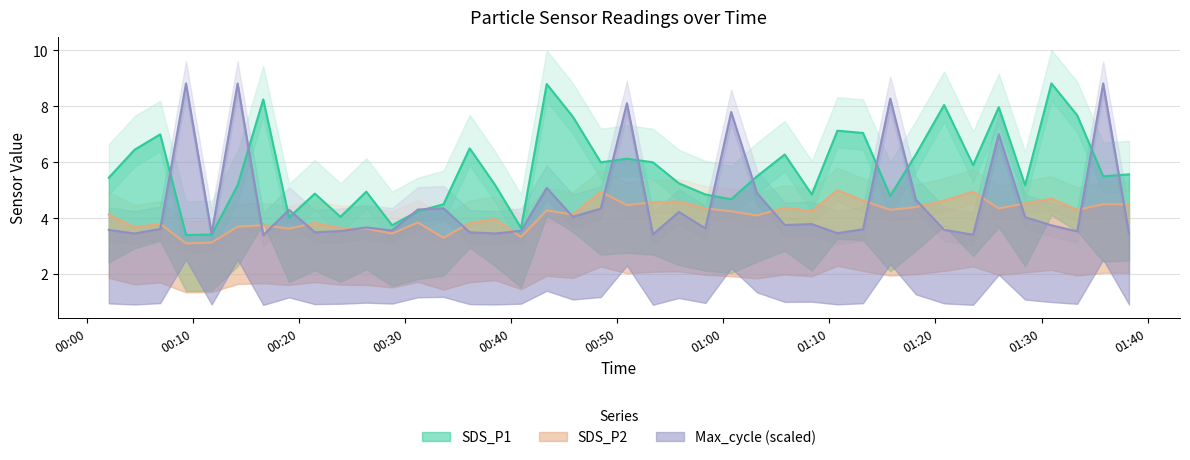

List the labels in order of SDS_P1 value, smallest first.

2023/09/06 00:09:19, 2023/09/06 00:11:44, 2023/09/06 00:40:55, 2023/09/06 00:28:45, 2023/09/06 00:19:02, 2023/09/06 00:23:53, 2023/09/06 00:31:11, 2023/09/06 00:33:36, 2023/09/06 01:00:44, 2023/09/06 01:15:44, 2023/09/06 00:58:18, 2023/09/06 01:08:20, 2023/09/06 00:21:28, 2023/09/06 00:26:19, 2023/09/06 00:14:11, 2023/09/06 00:38:29, 2023/09/06 01:28:27, 2023/09/06 00:55:48, 2023/09/06 00:02:02, 2023/09/06 01:03:10, 2023/09/06 01:35:49, 2023/09/06 01:38:15, 2023/09/06 01:23:33, 2023/09/06 00:48:26, 2023/09/06 00:53:21, 2023/09/06 00:50:54, 2023/09/06 01:05:47, 2023/09/06 01:18:09, 2023/09/06 00:04:28, 2023/09/06 00:36:04, 2023/09/06 00:06:53, 2023/09/06 01:13:10, 2023/09/06 01:10:45, 2023/09/06 00:45:48, 2023/09/06 01:33:22, 2023/09/06 01:25:58, 2023/09/06 01:20:49, 2023/09/06 00:16:36, 2023/09/06 00:43:20, 2023/09/06 01:30:56